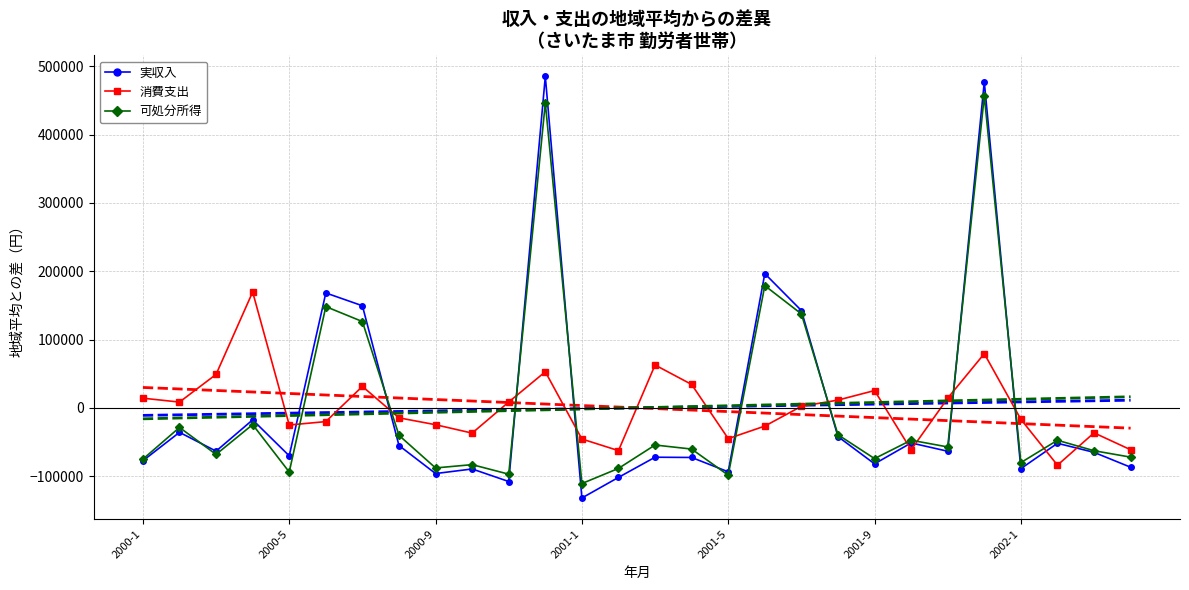

What is the maximum value shown in the chart?

485320.0